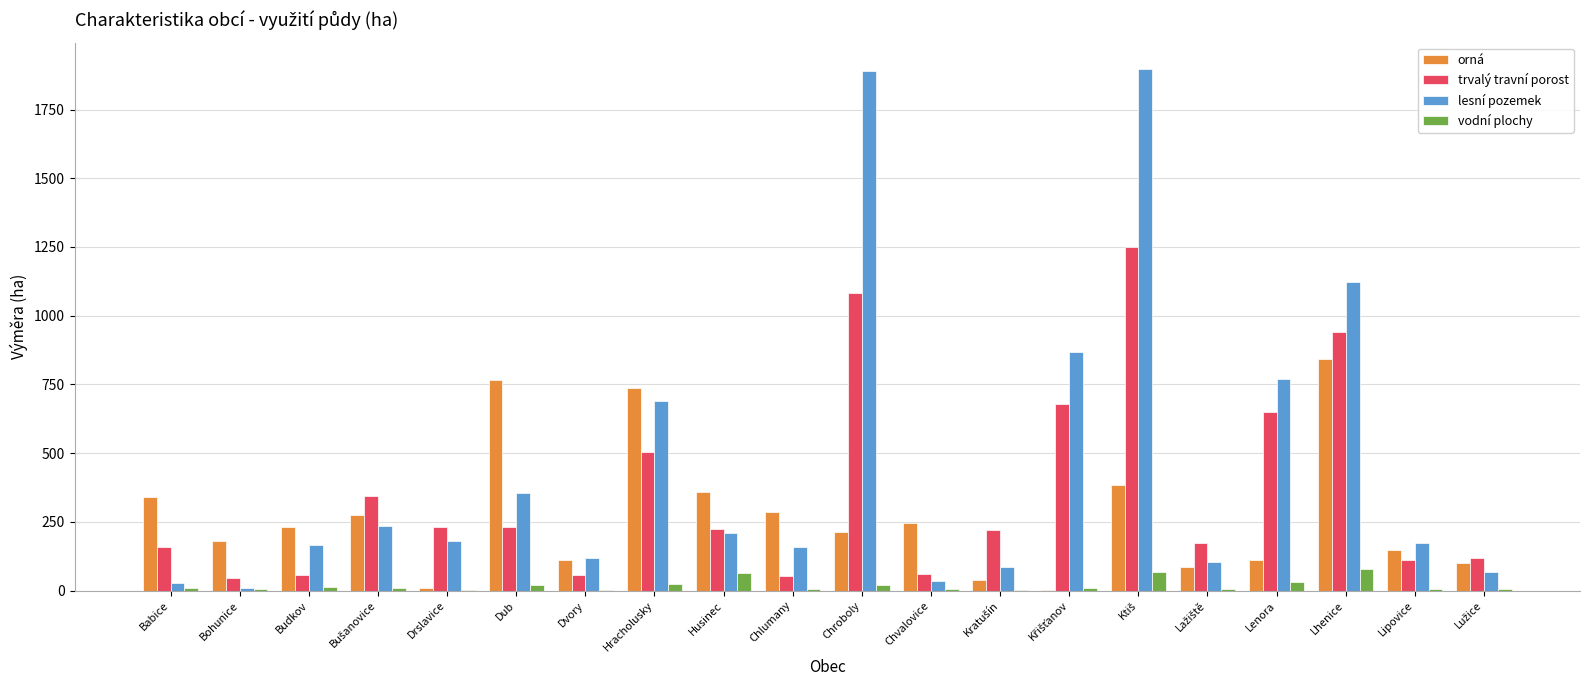

What is the maximum value for trvalý travní porost?

1248.3